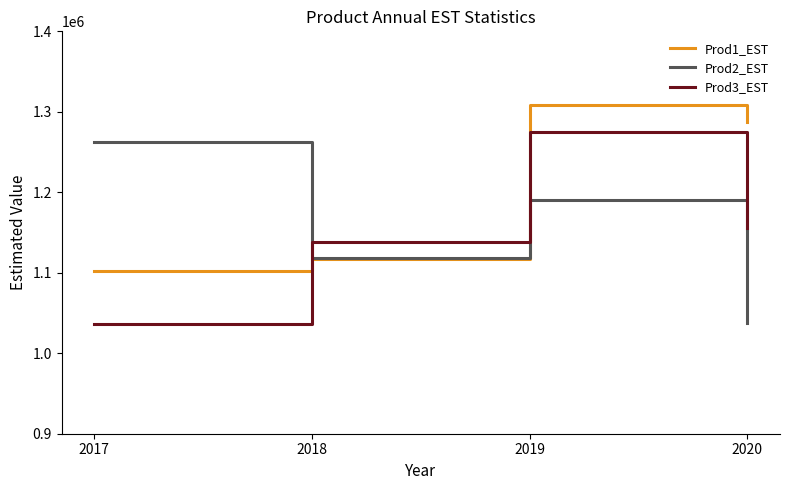

What is the lowest value of the Prod1_EST series?

1102544